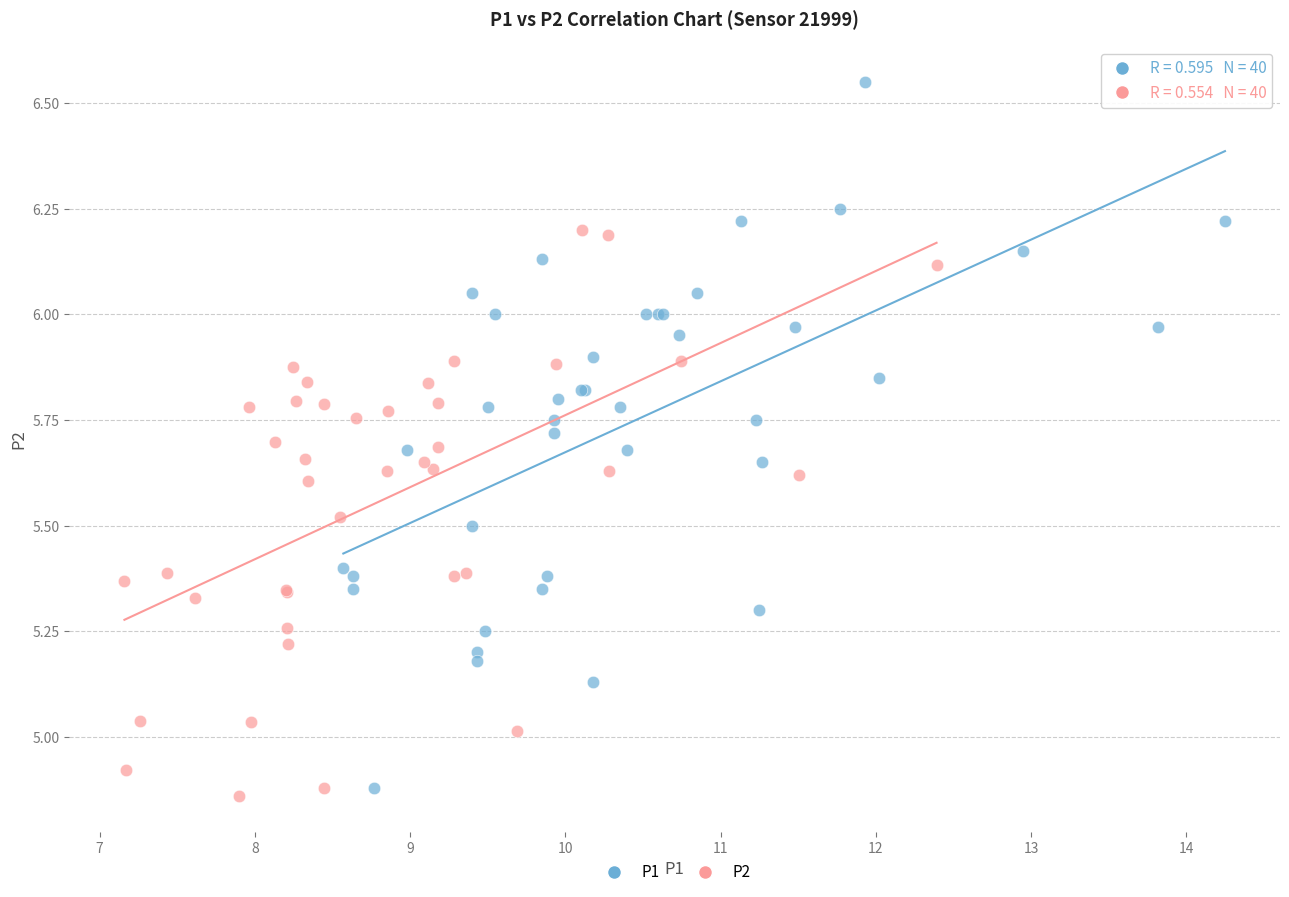

Which series contains the highest Y value?

P1